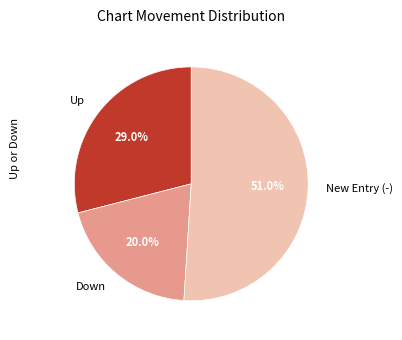

Between New Entry (-) and Down, which is larger?

New Entry (-)